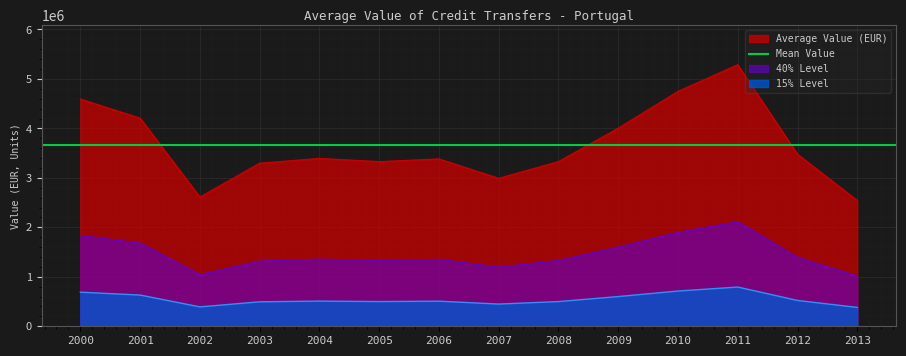

List the labels in order of value, largest first.

2011, 2010, 2000, 2001, 2009, 2012, 2004, 2006, 2005, 2008, 2003, 2007, 2002, 2013